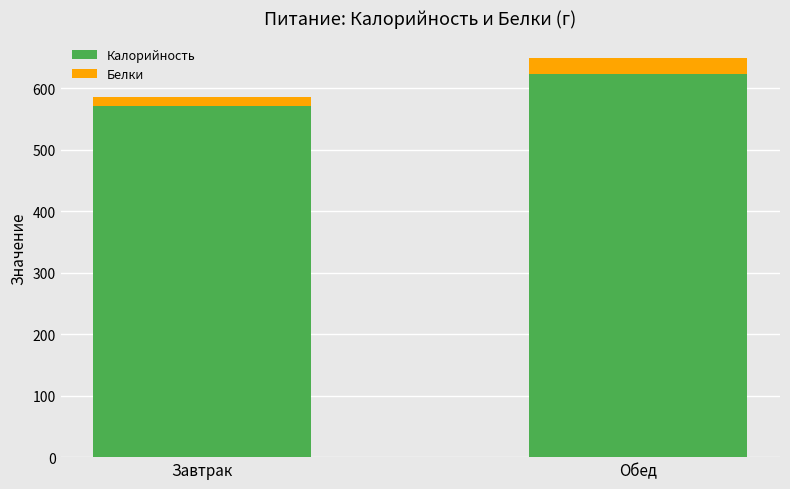

Which category has the lowest value in the Калорийность series?

Завтрак